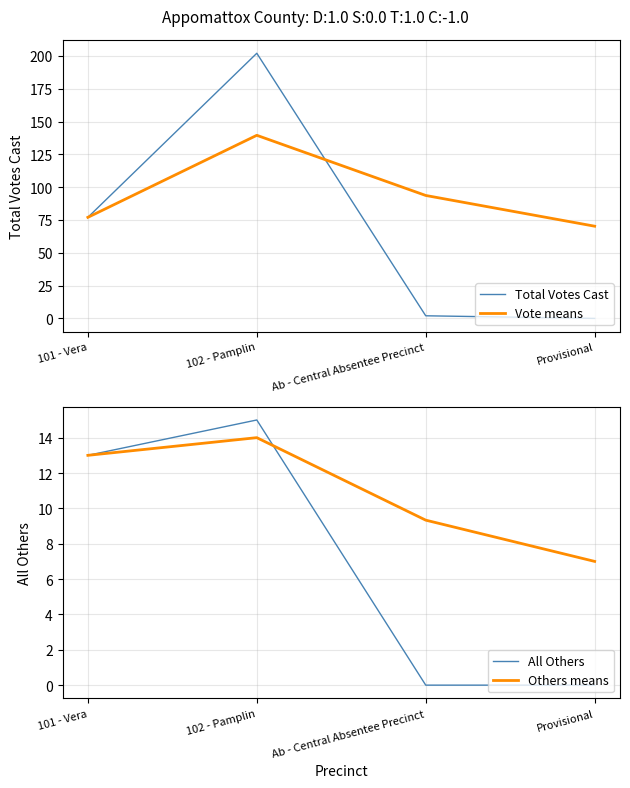

The All Others series shows 0.0 at Provisional. True or false?

True